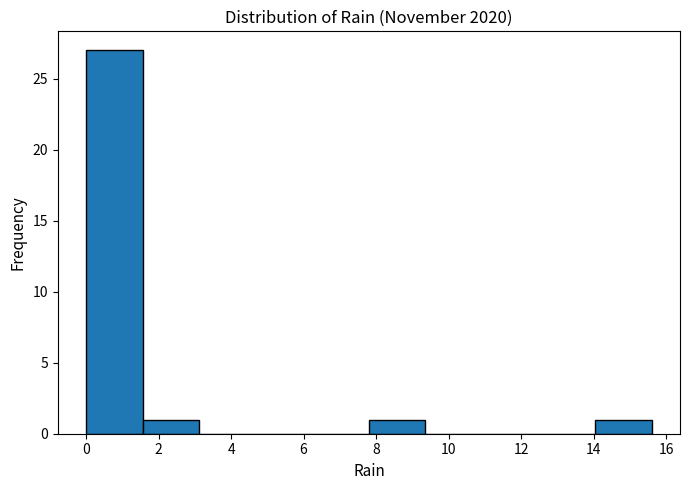

Which range on the x-axis has the tallest bar?

0.00 to 1.56